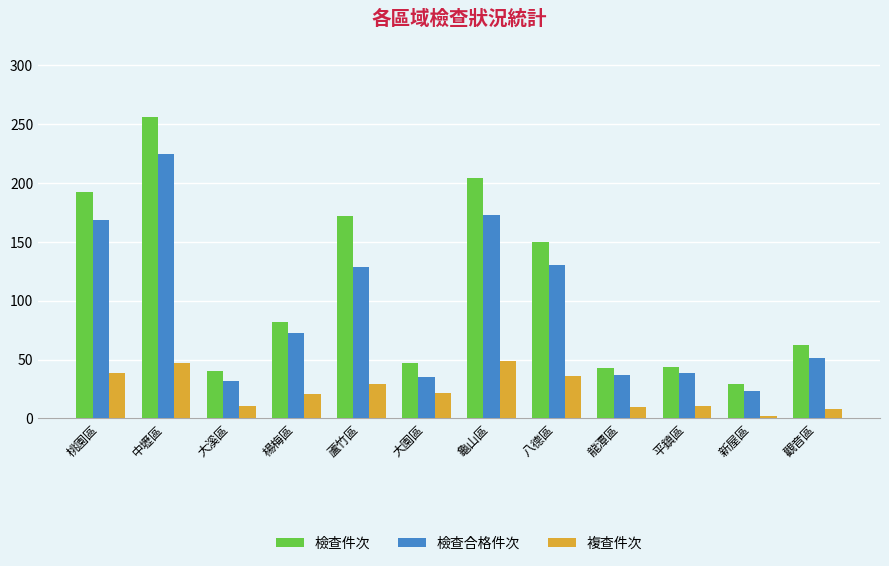

What is the label of the 11th bar from the right?

中壢區